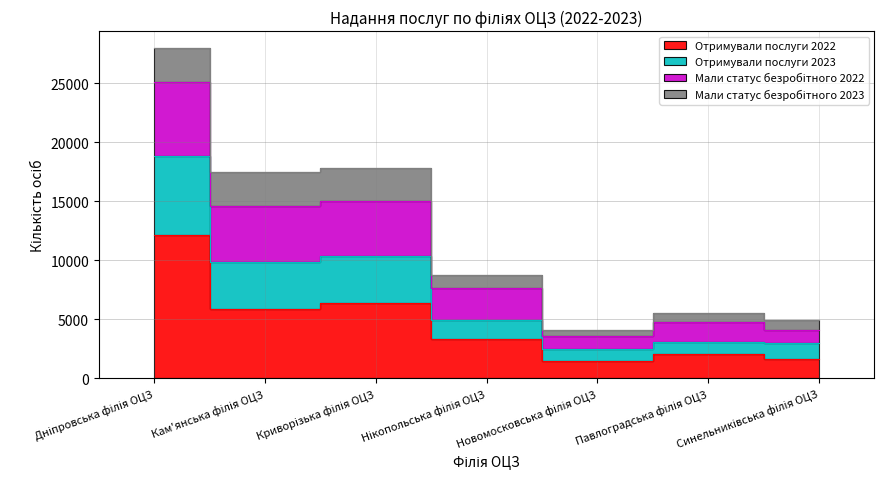

True or false: Отримували послуги 2023 has a value of 8439 at Павлоградська філія ОЦЗ.

False